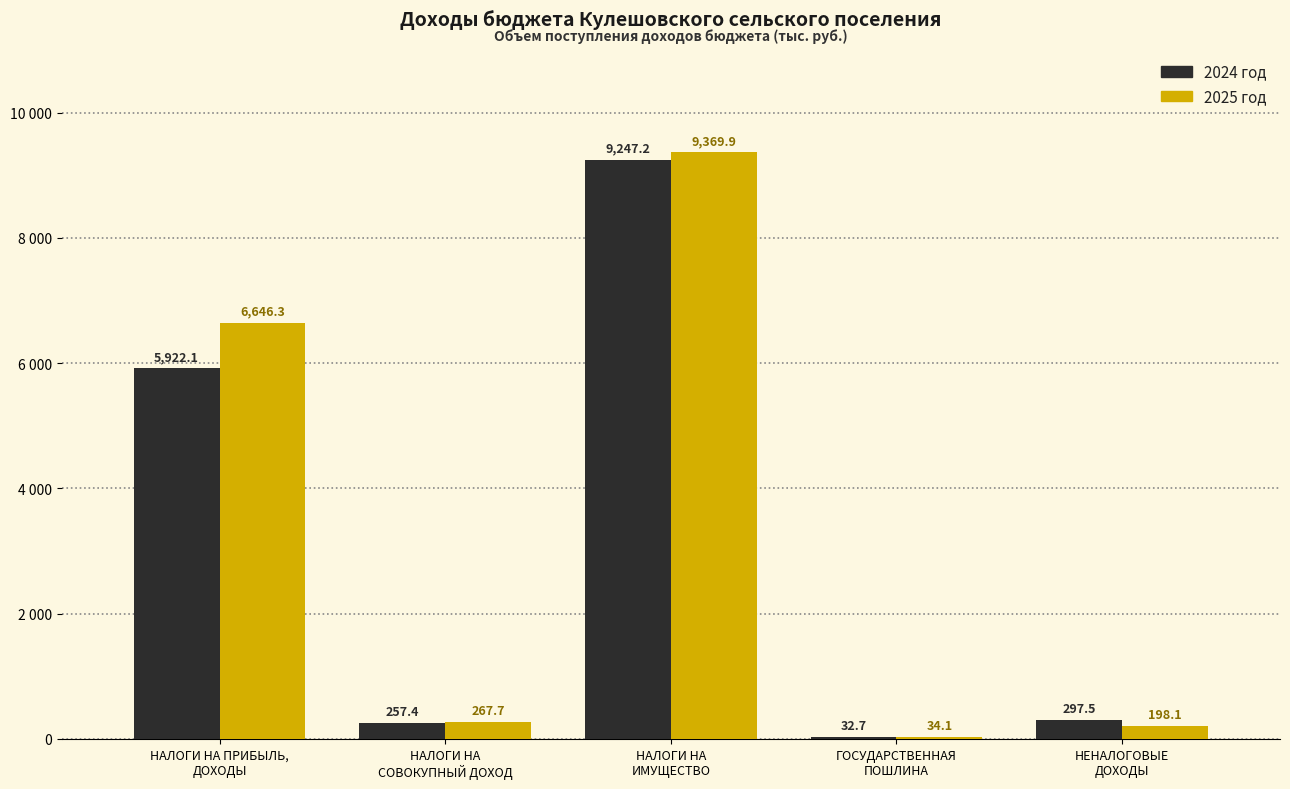

What is the total value across all series at НЕНАЛОГОВЫЕ
ДОХОДЫ?

495.6